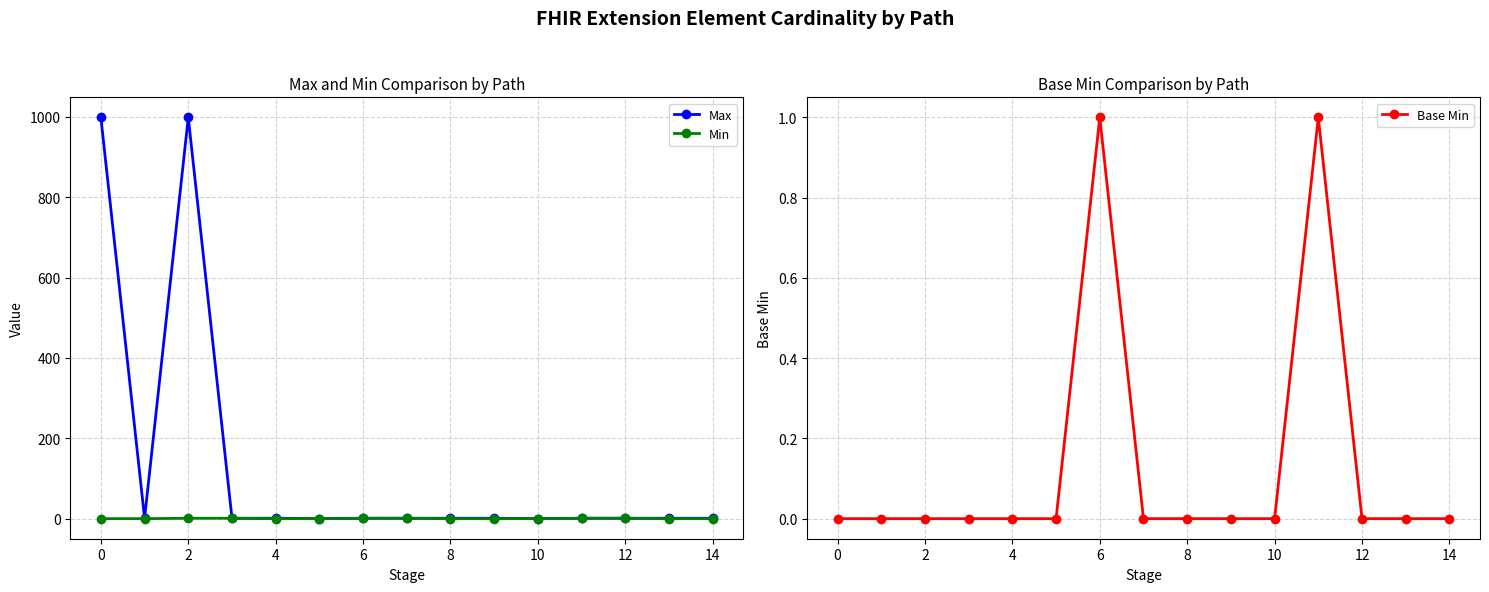

True or false: Min and Max cross at least once.

False